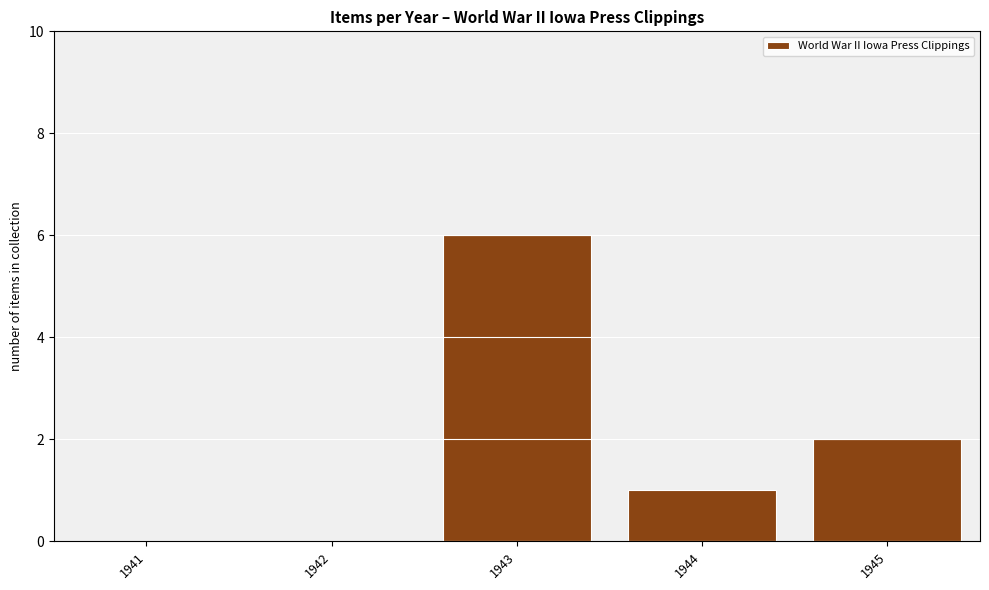

True or false: the data shows 4 at 1941.

False